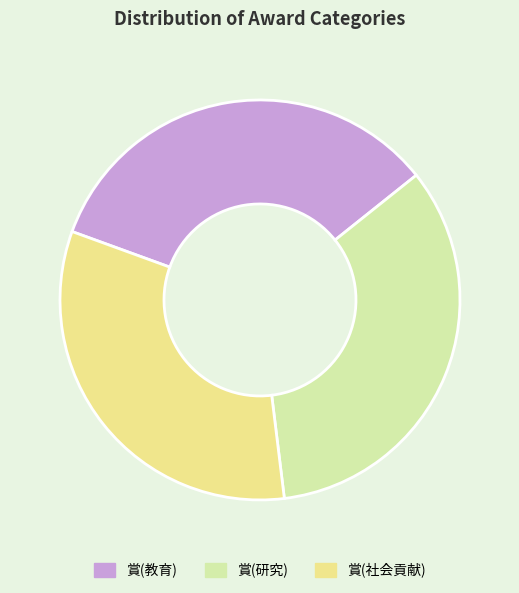

Do 賞(社会貢献) and 賞(研究) together represent more than half of the pie?

Yes